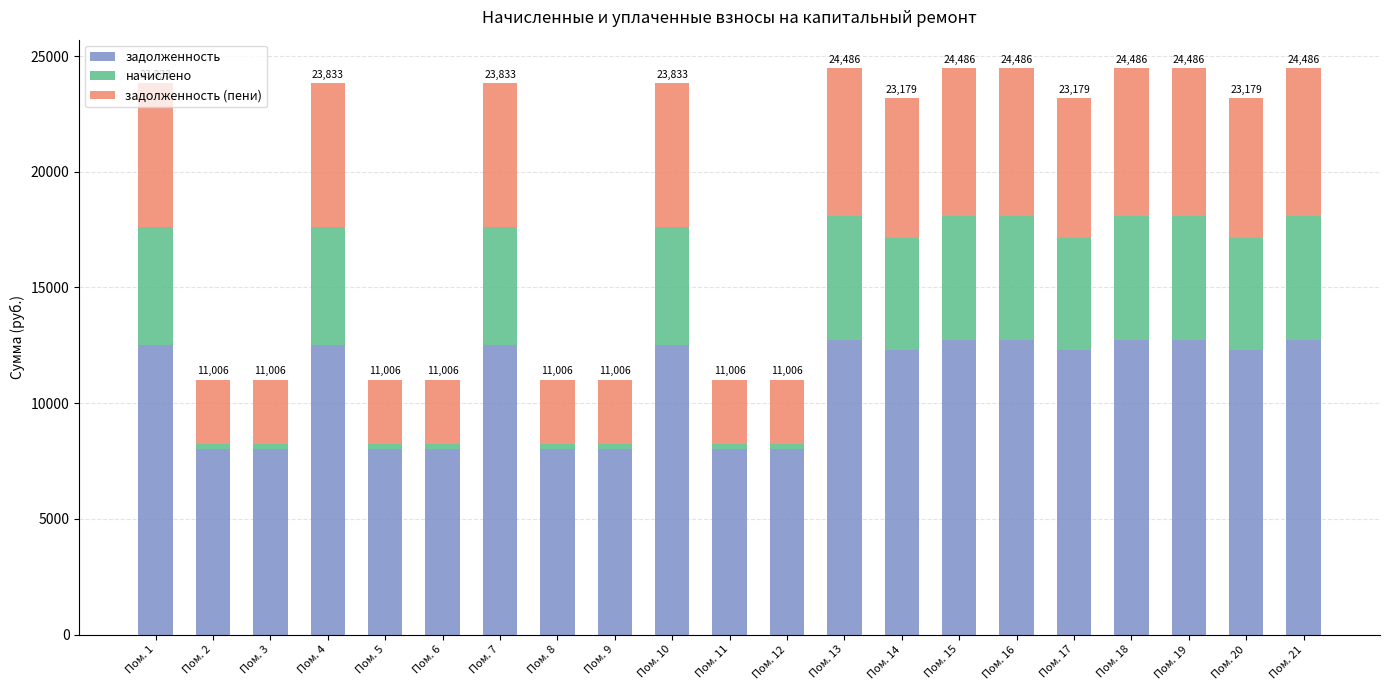

What is the average value of the задолженность series?

10841.8